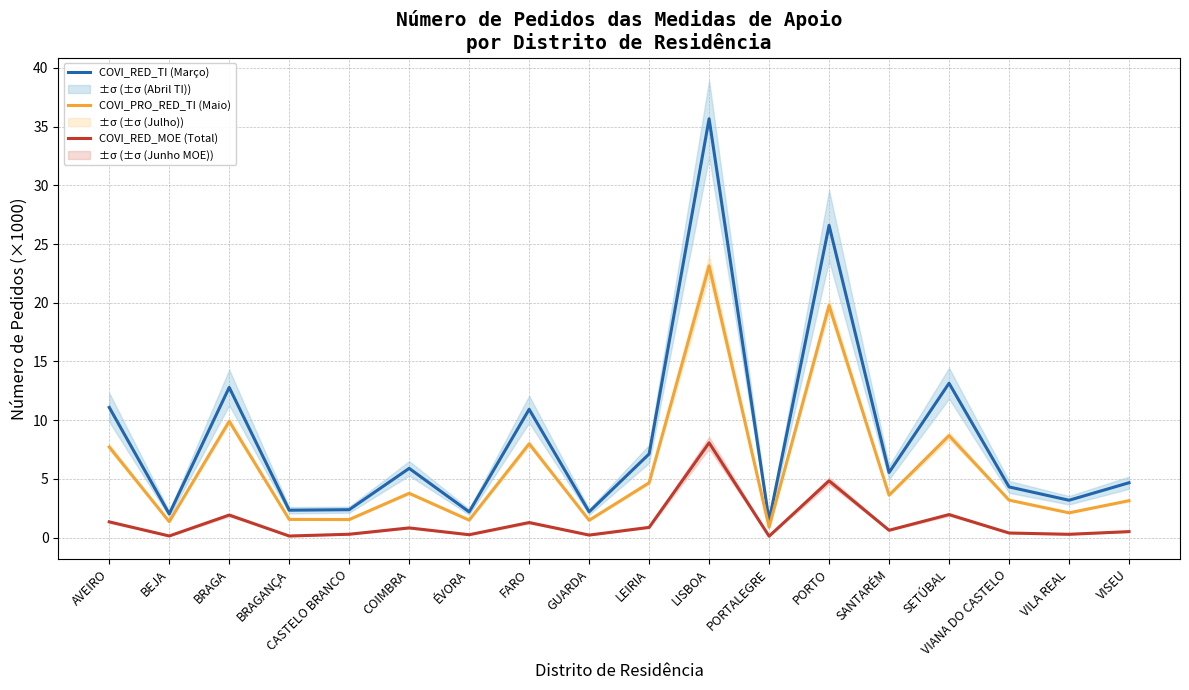

Where is the first local maximum for COVI_RED_TI (Março)?

BRAGA